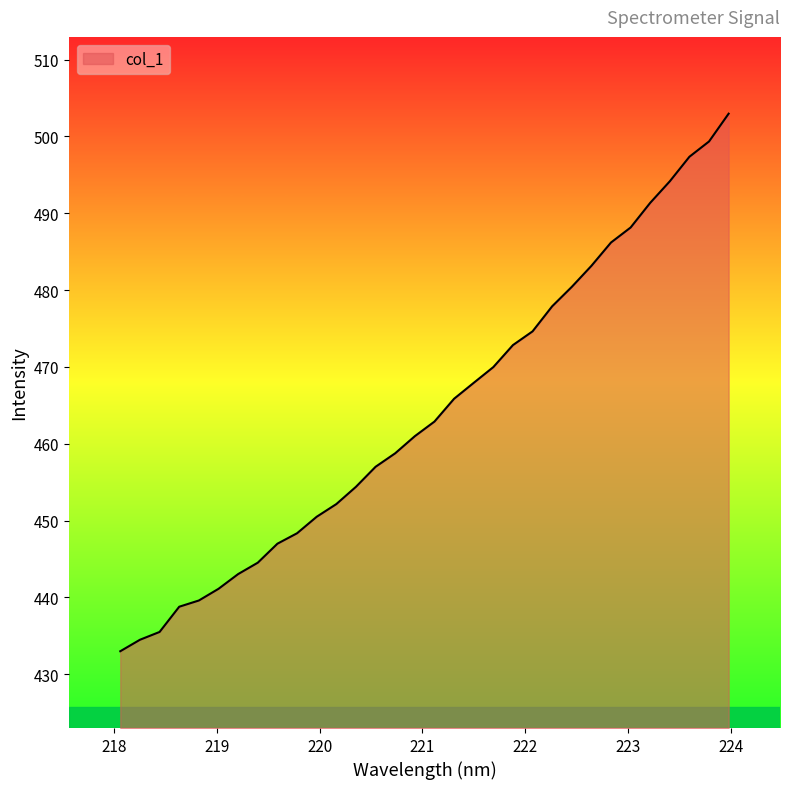

What is the minimum value shown in the chart?

433.0